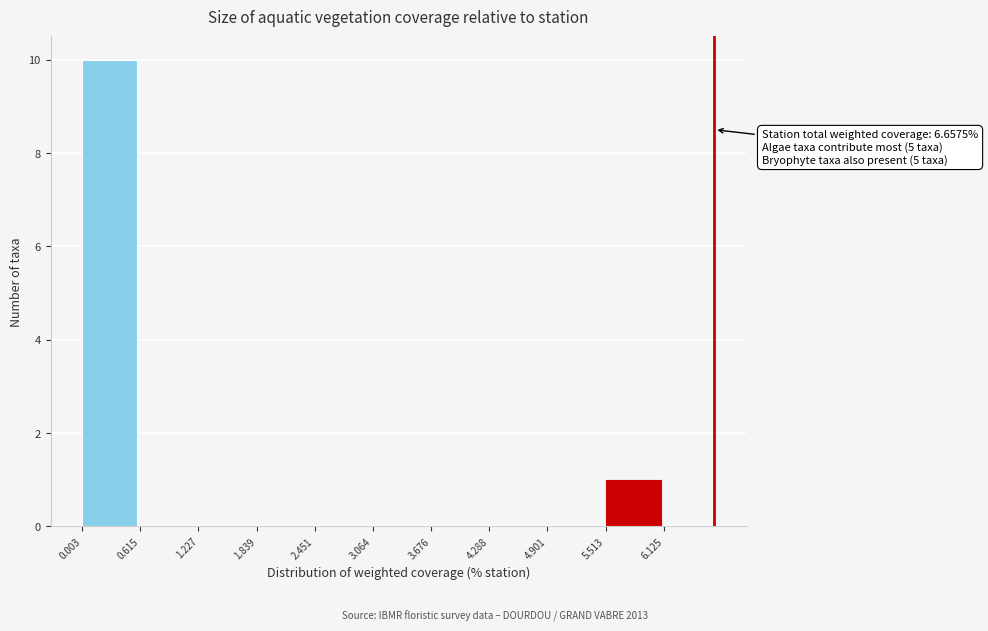

Over which range of the x-axis is the bar tallest?

0.003 to 0.615